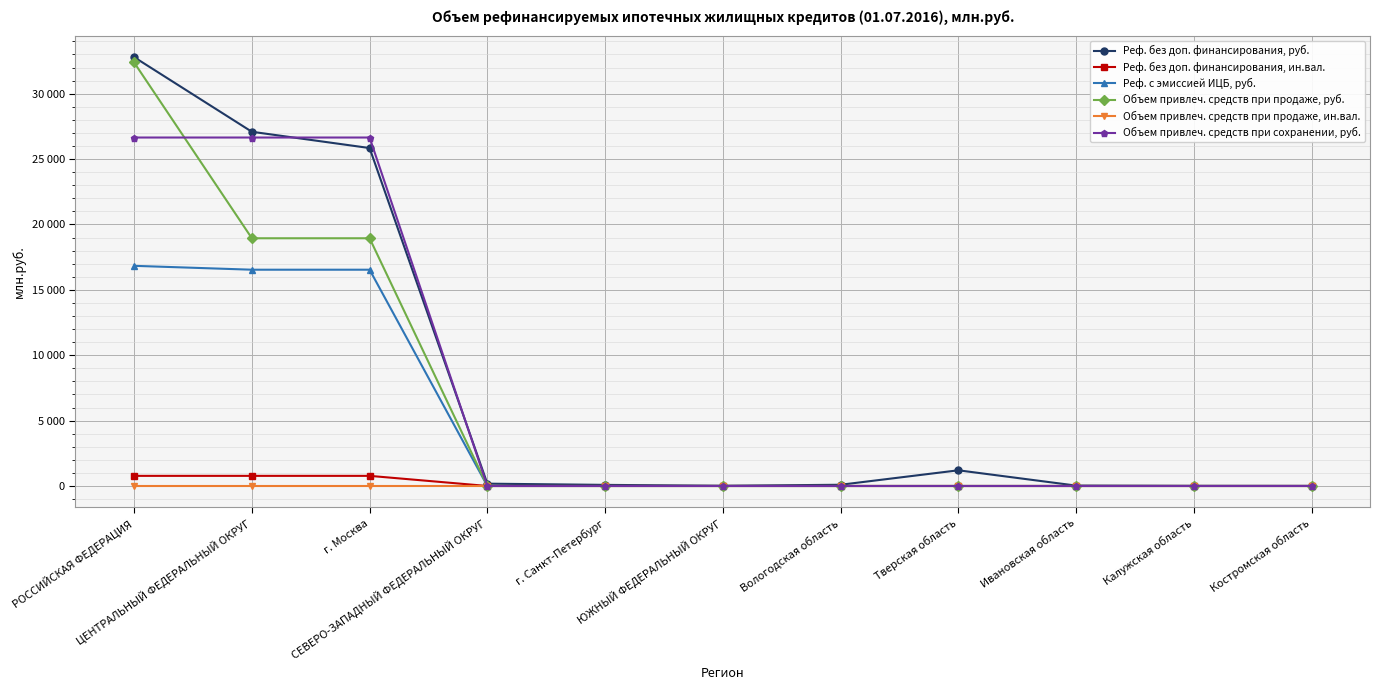

What are all the series names shown in the legend?

Реф. без доп. финансирования, руб., Реф. без доп. финансирования, ин.вал., Реф. с эмиссией ИЦБ, руб., Объем привлеч. средств при продаже, руб., Объем привлеч. средств при продаже, ин.вал., Объем привлеч. средств при сохранении, руб.